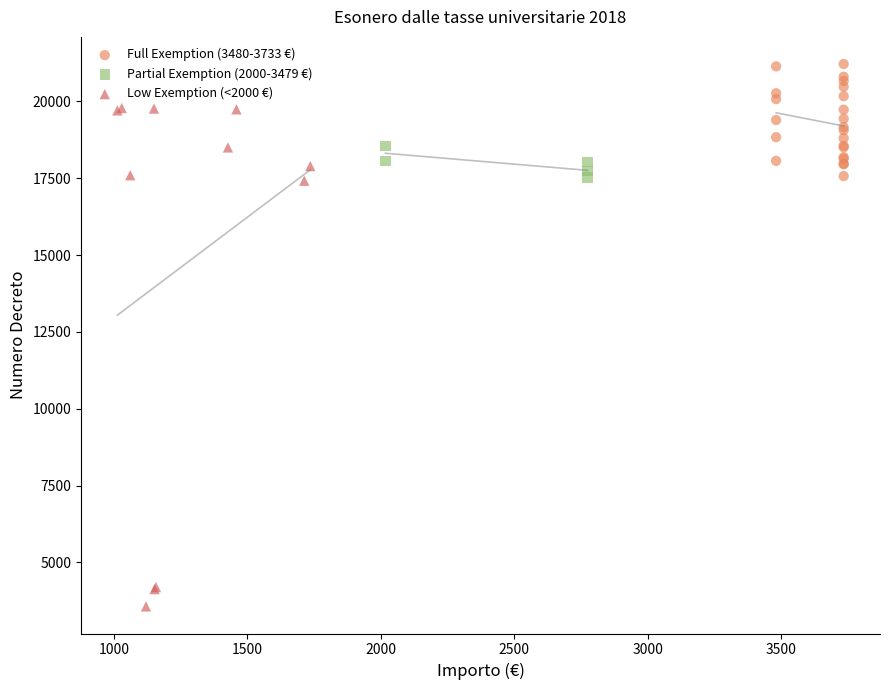

Which series has the largest Y range (max minus min)?

Low Exemption (<2000 €)